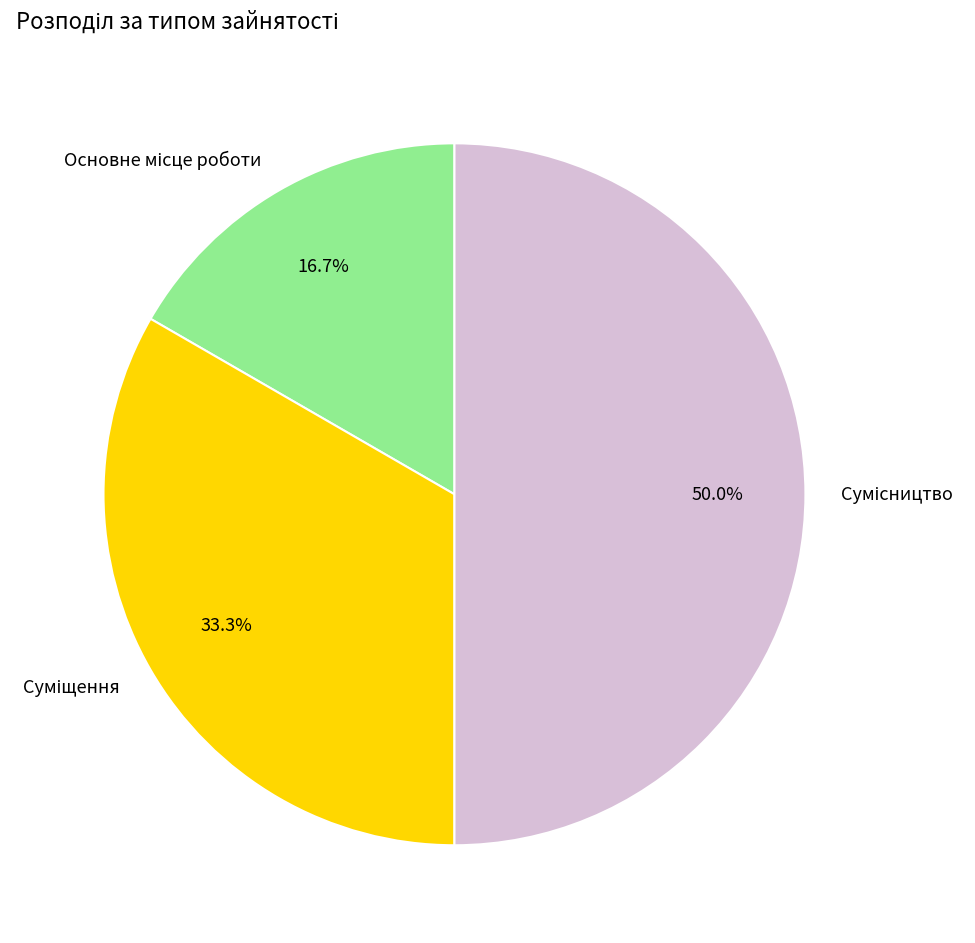

Count the number of slices in the pie.

3